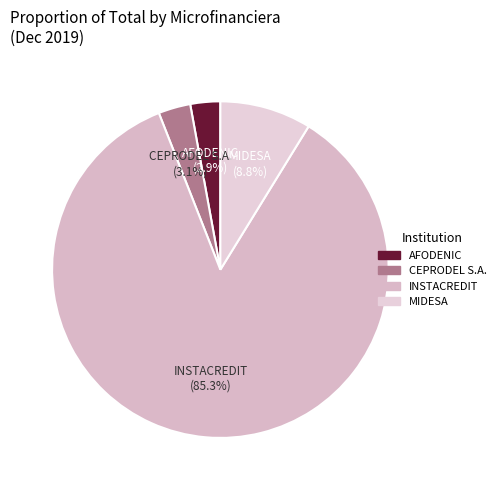

Count the number of slices in the pie.

4